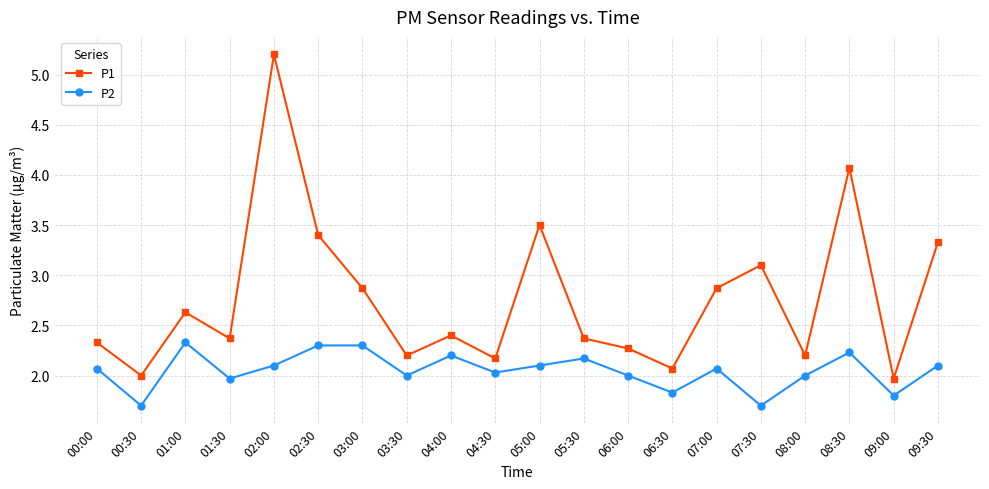

At 02:00, list the series in order from largest to smallest.

P1, P2